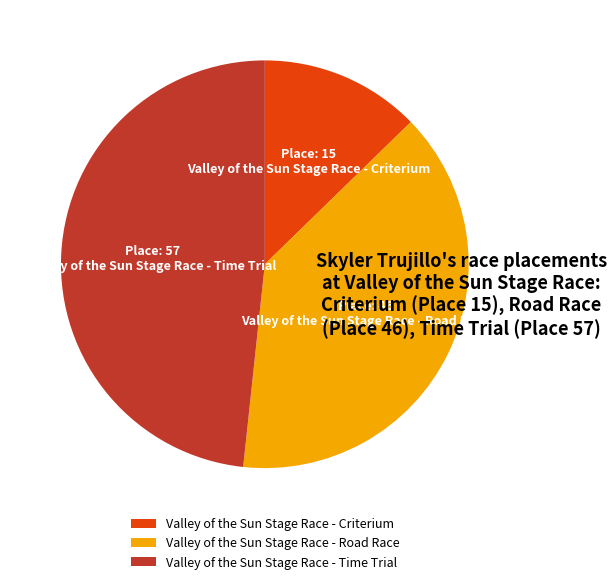

Is it true that Valley of the Sun Stage Race - Criterium is 1% of the pie?

False